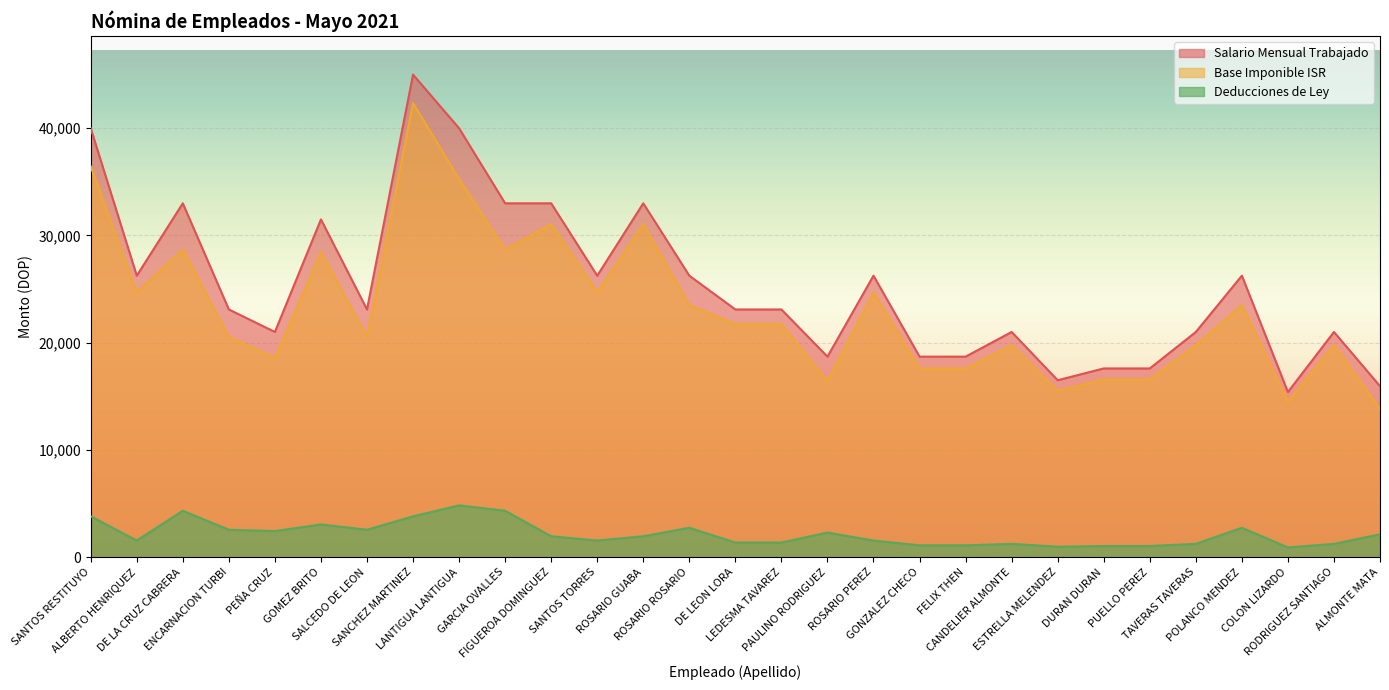

Does the chart display data point markers on the line(s)?

No